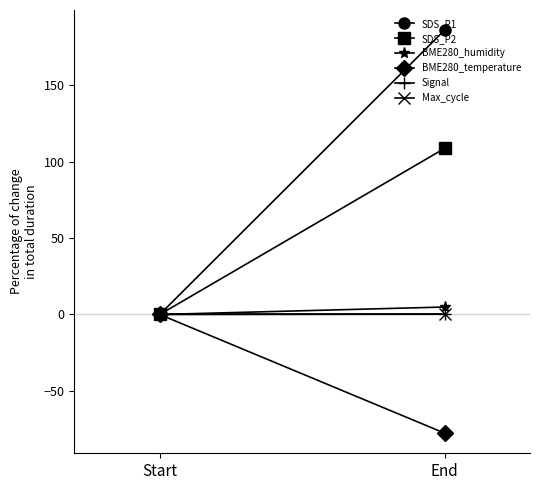

Reading left to right, transcribe all the data shown in this chart.

SDS_P1: Start=0.0	End=186.1
SDS_P2: Start=0.0	End=108.7
BME280_humidity: Start=0.0	End=4.9
BME280_temperature: Start=0.0	End=-77.7
Signal: Start=0.0	End=0.0
Max_cycle: Start=0.0	End=0.2